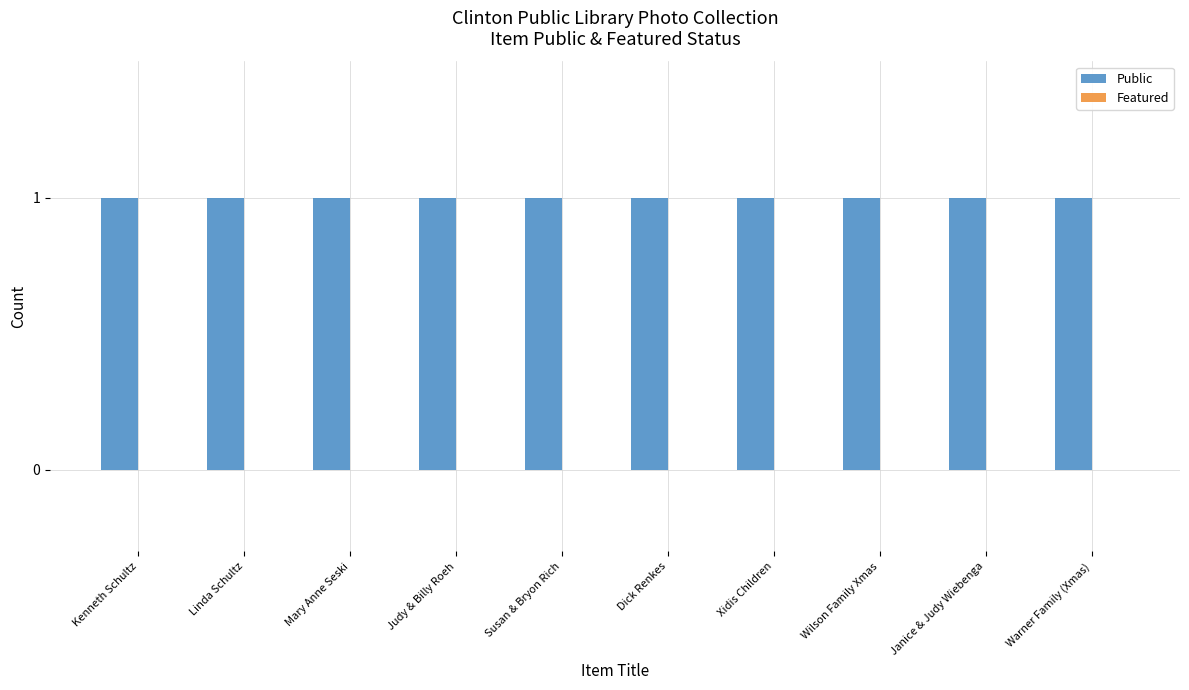

What position from the left is Dick Renkes?

6